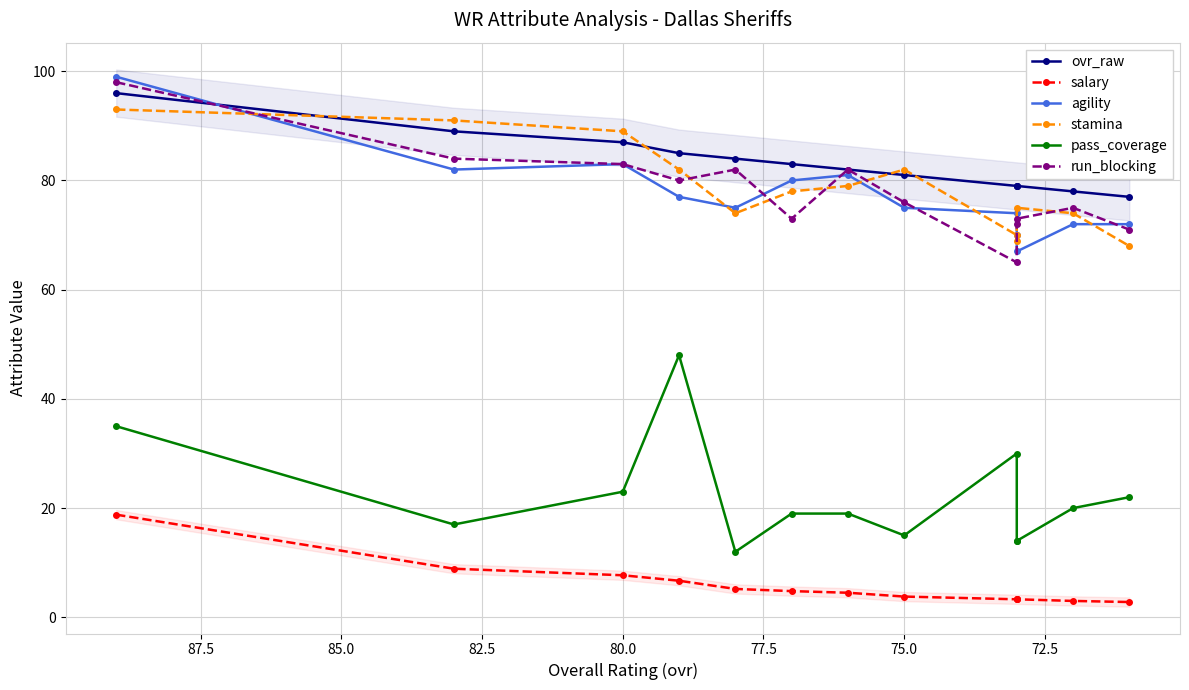

True or false: run_blocking and agility cross at least once.

True